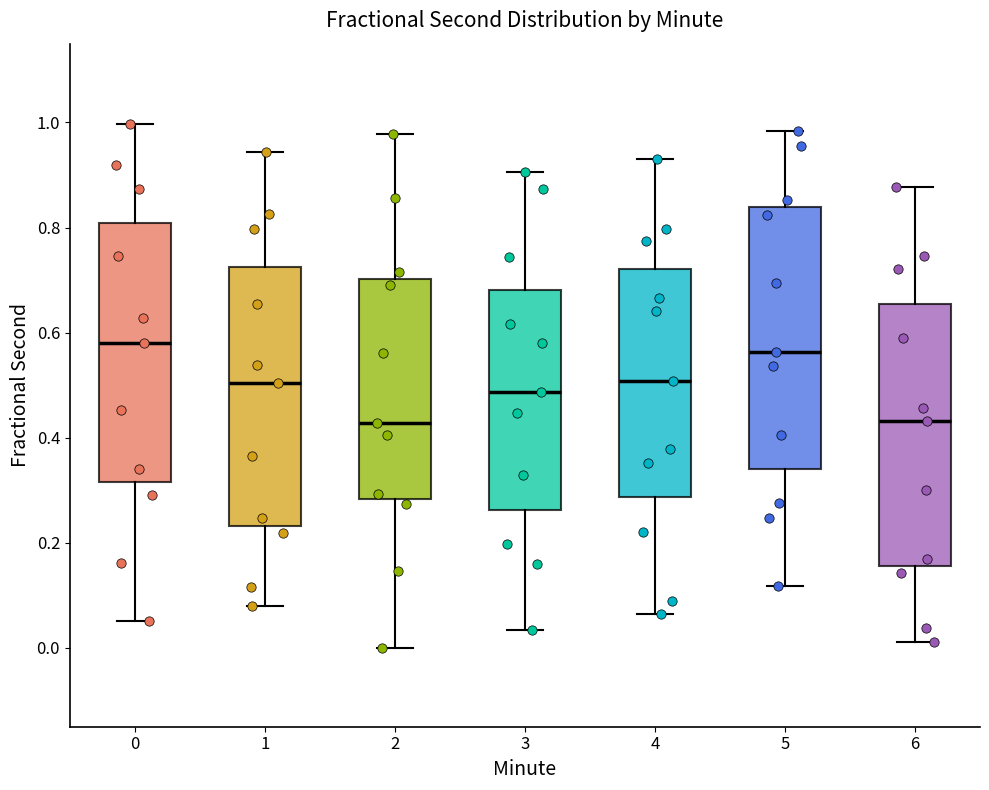

Where is the upper edge of the box at x = 5 on the y-axis? The values are not printed on the chart, so give them approximately, as read against the axis.

0.84